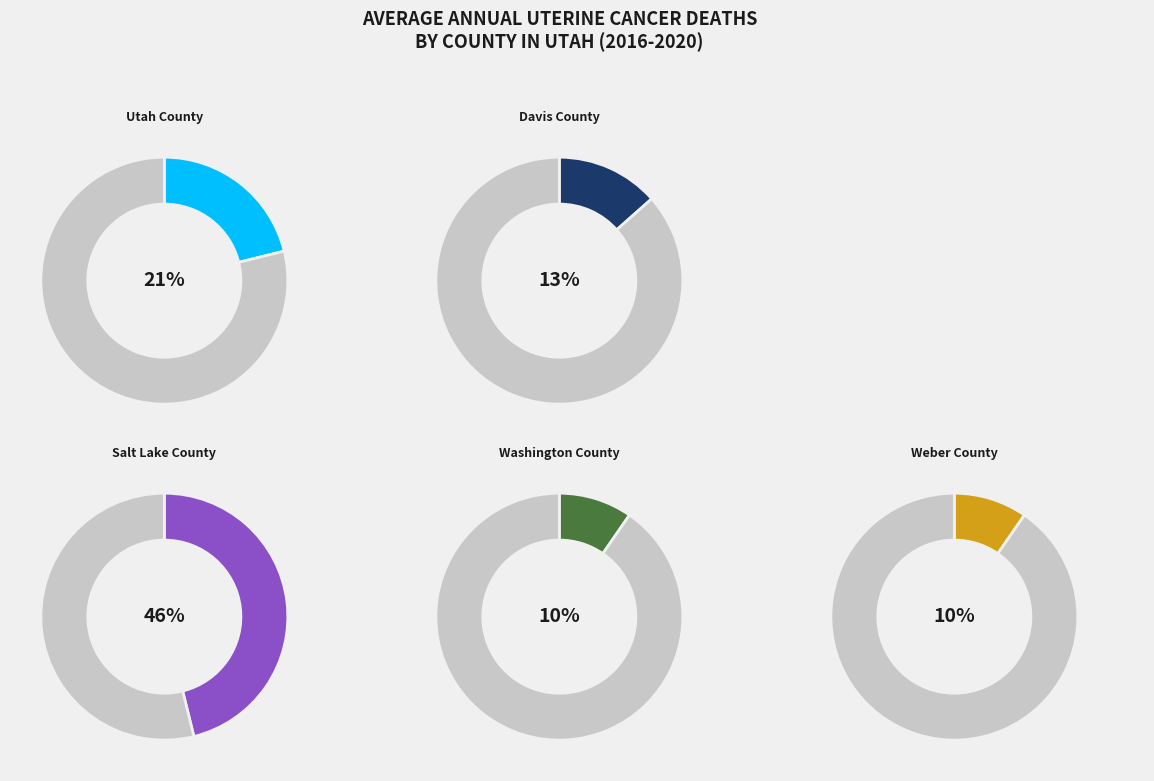

Between Utah County and Weber County, which is larger?

Utah County